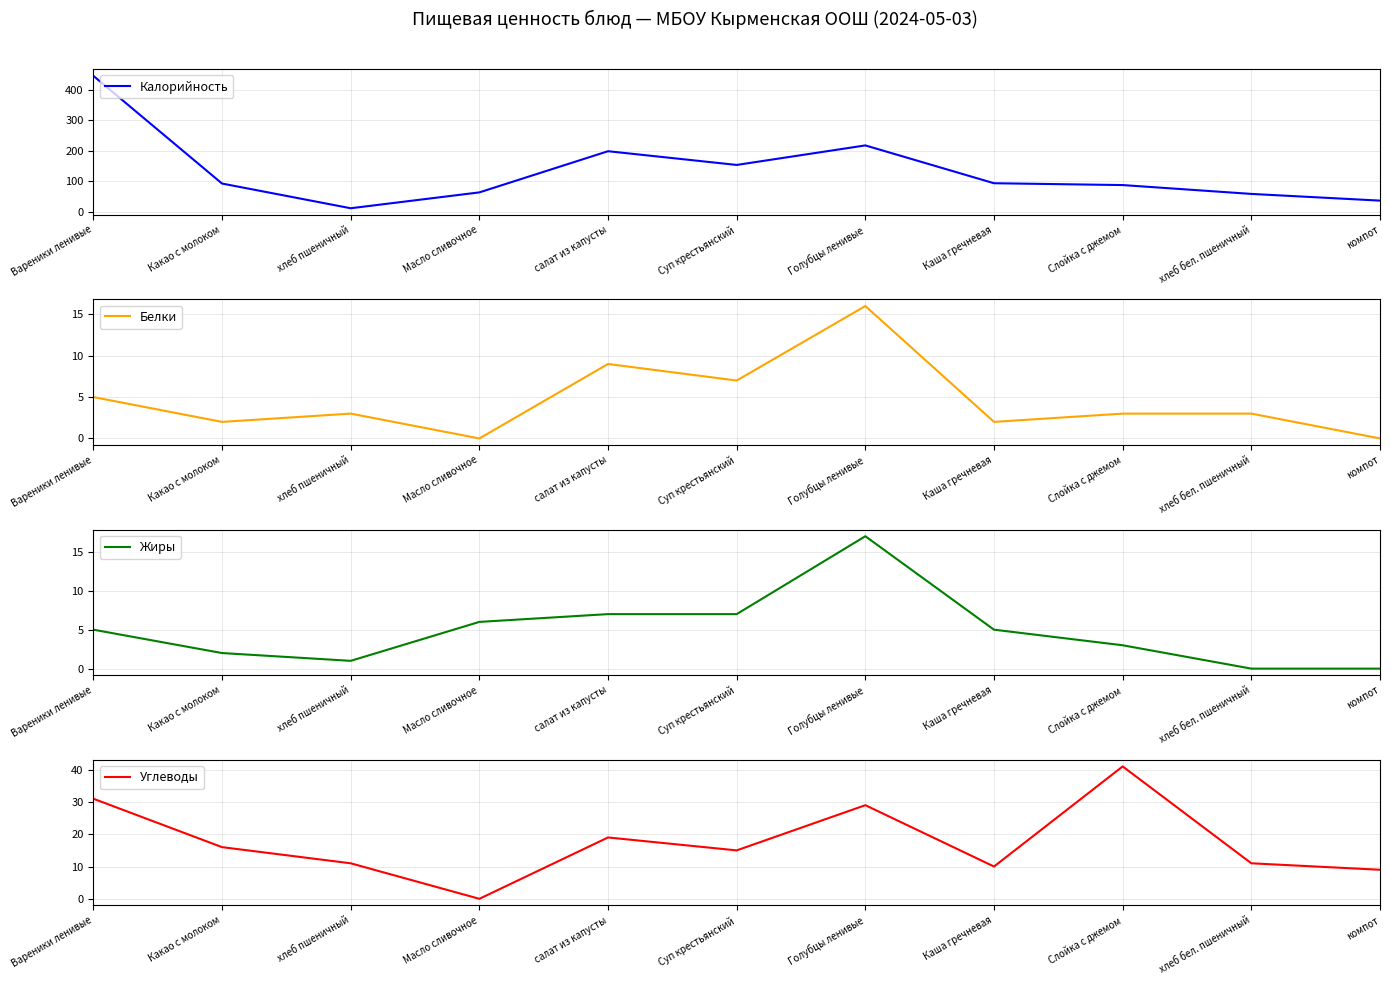

Count the number of categories in the chart.

11